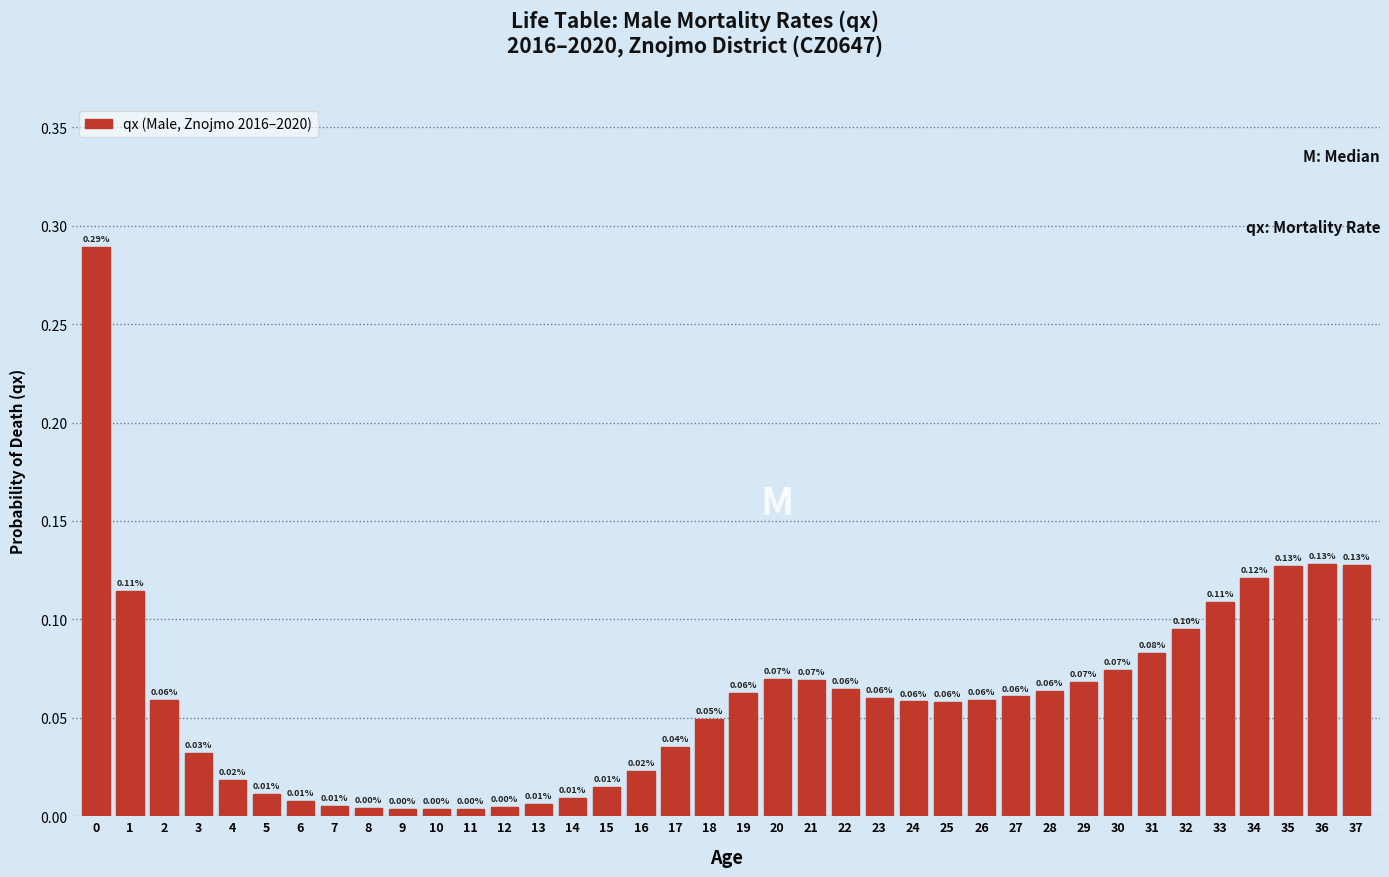

Between 6 and 34, which is larger?

34